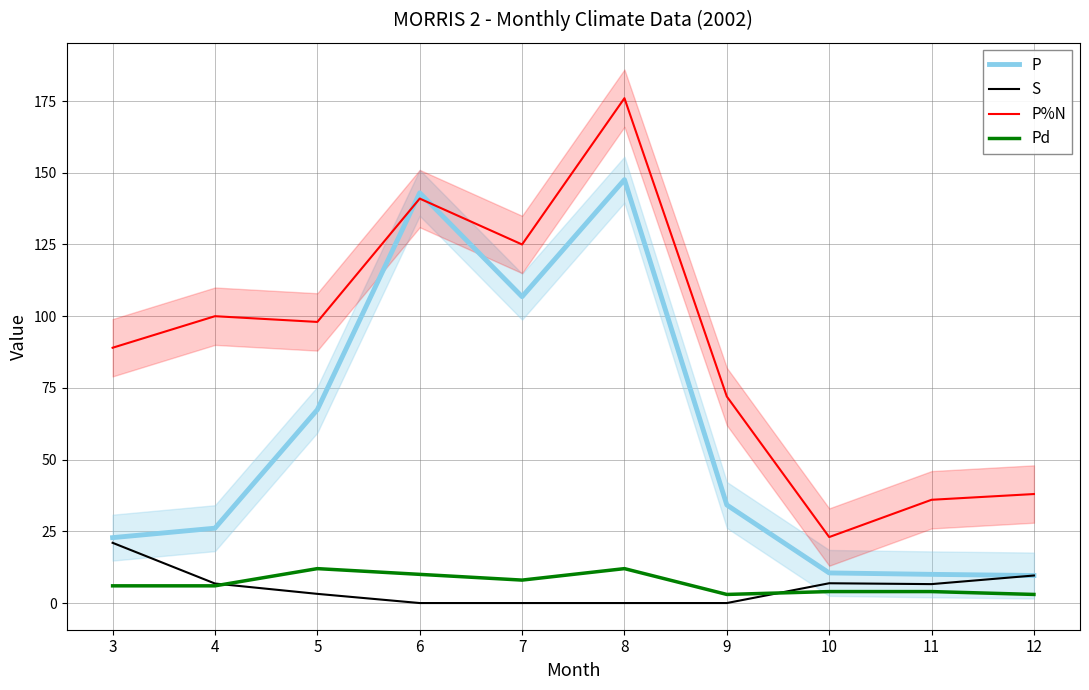

Between 11 and 9, which is larger?

9